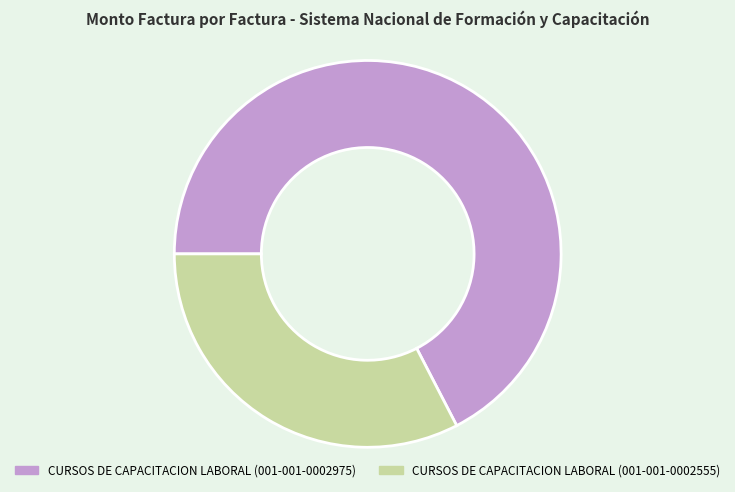

Count the number of slices in the pie.

2